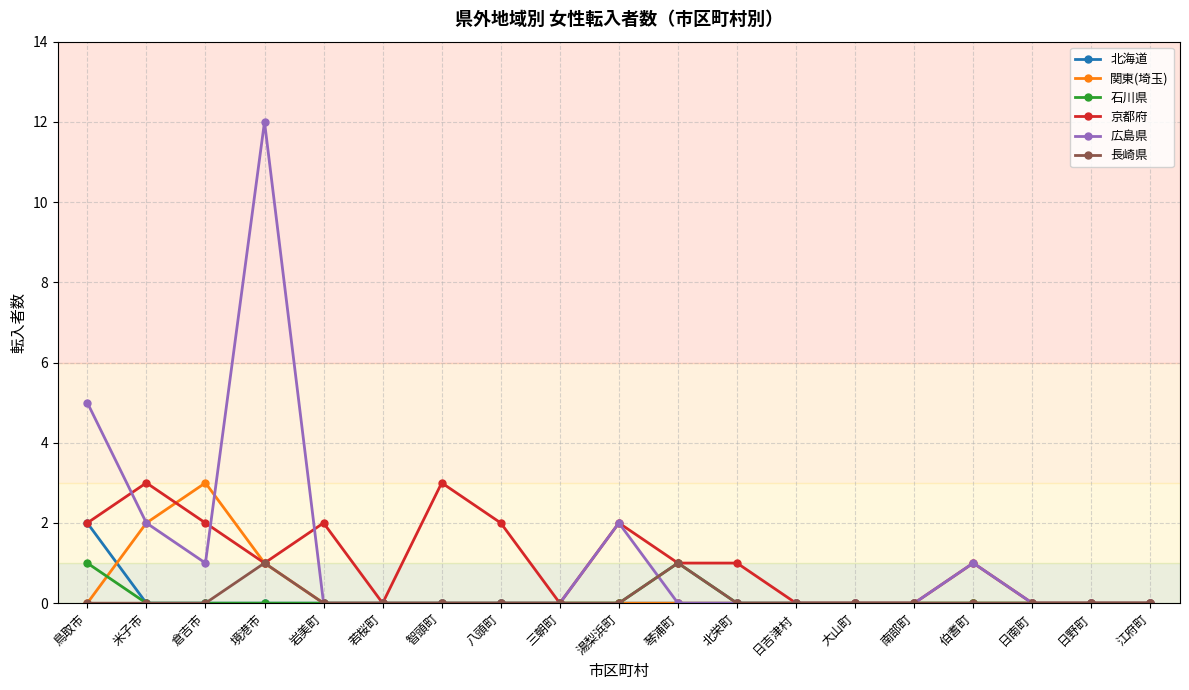

Which series changed the most between 鳥取市 and 南部町?

広島県